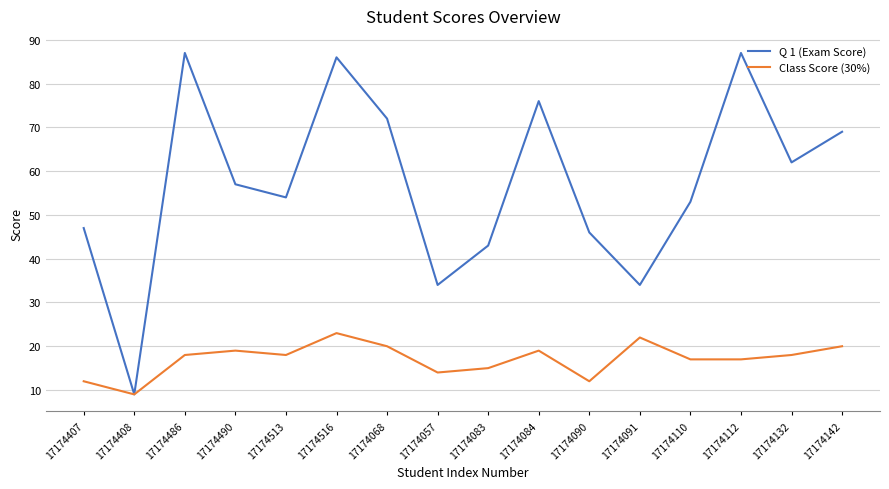

Which label corresponds to the smallest value in the chart?

17174408